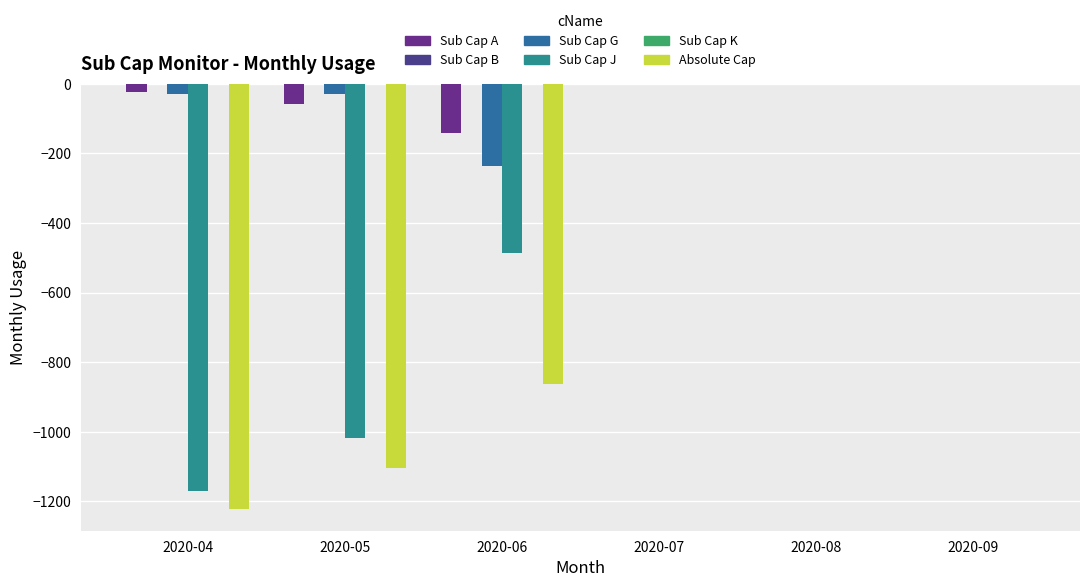

Which label corresponds to the smallest value in the chart?

2020-04